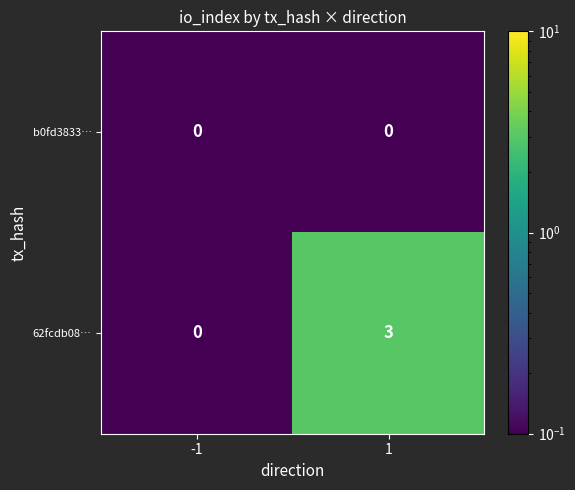

Rank the series at 1 from lowest to highest value.

b0fd3833…, 62fcdb08…